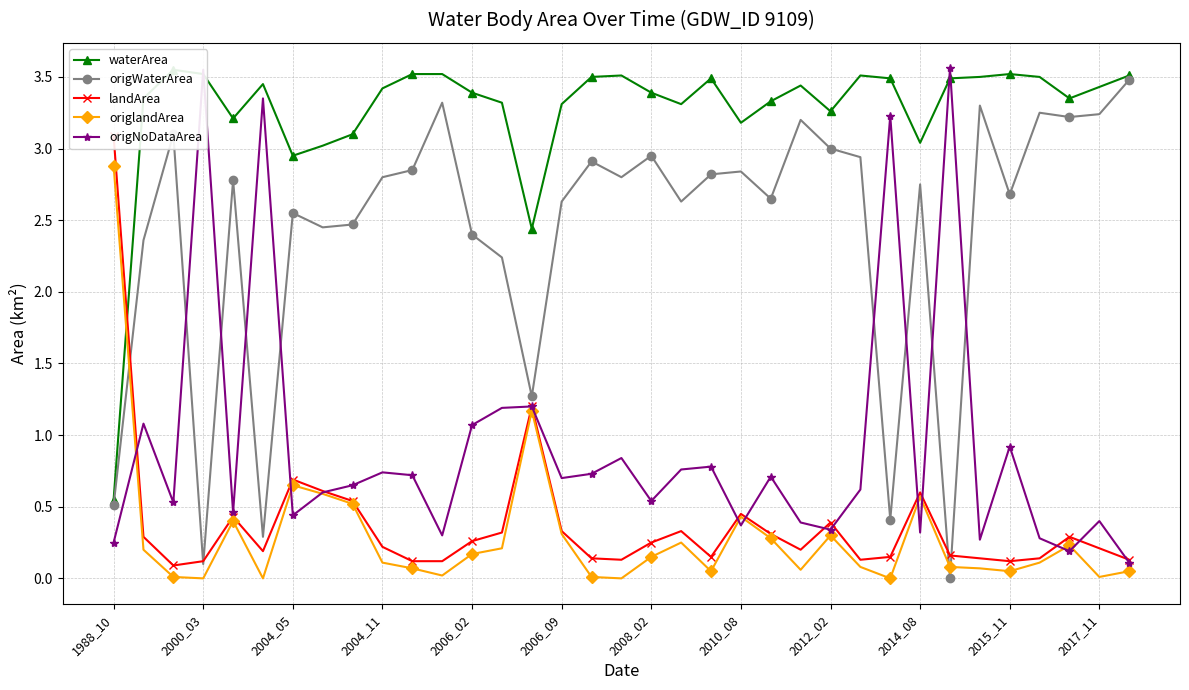

True or false: origNoDataArea has a value of 0.3 at 31.

True